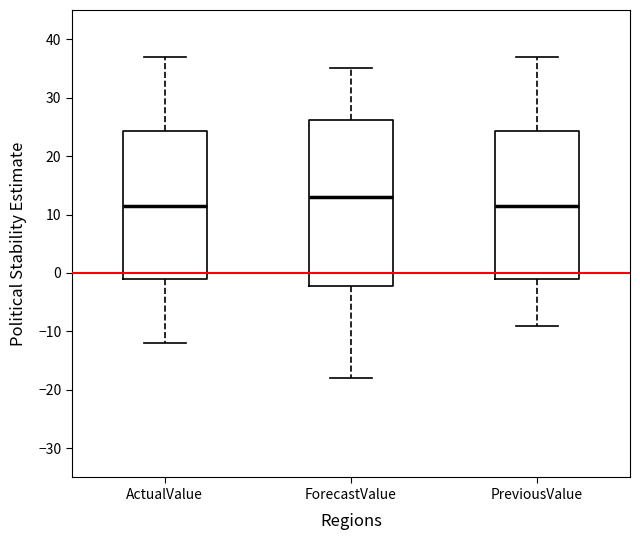

Which box has the highest median line?

ForecastValue